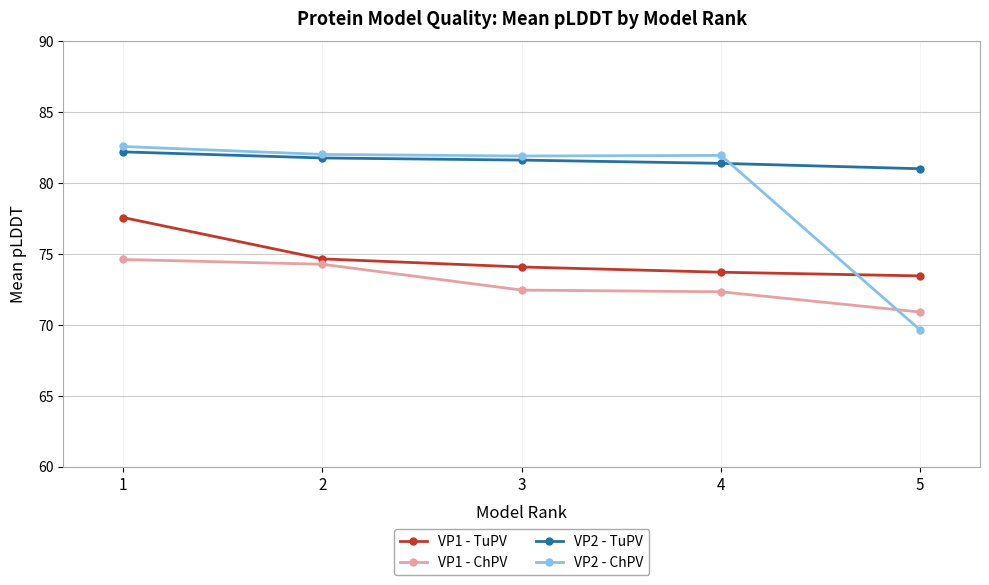

Where do VP2 - ChPV and VP1 - TuPV first cross each other?

4 and 5